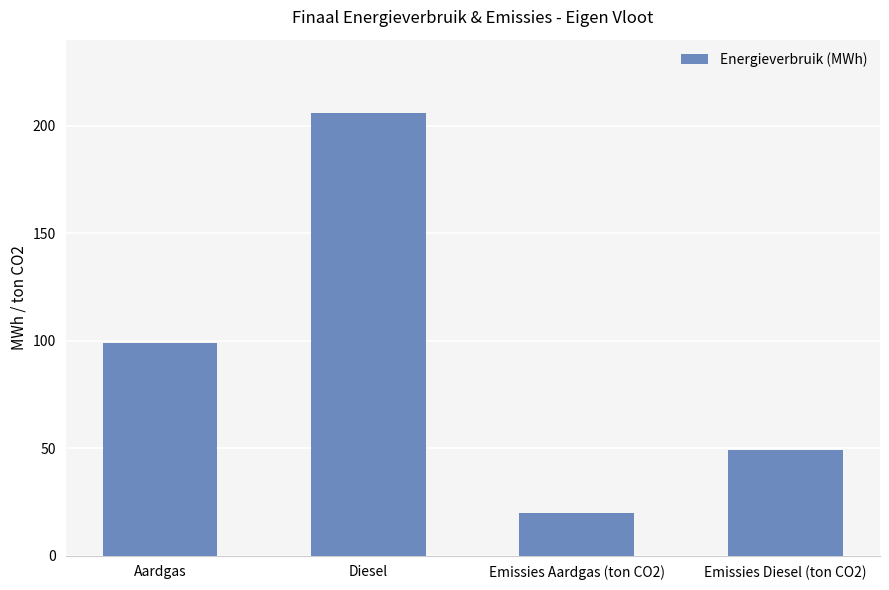

How many data points does each series have?

4